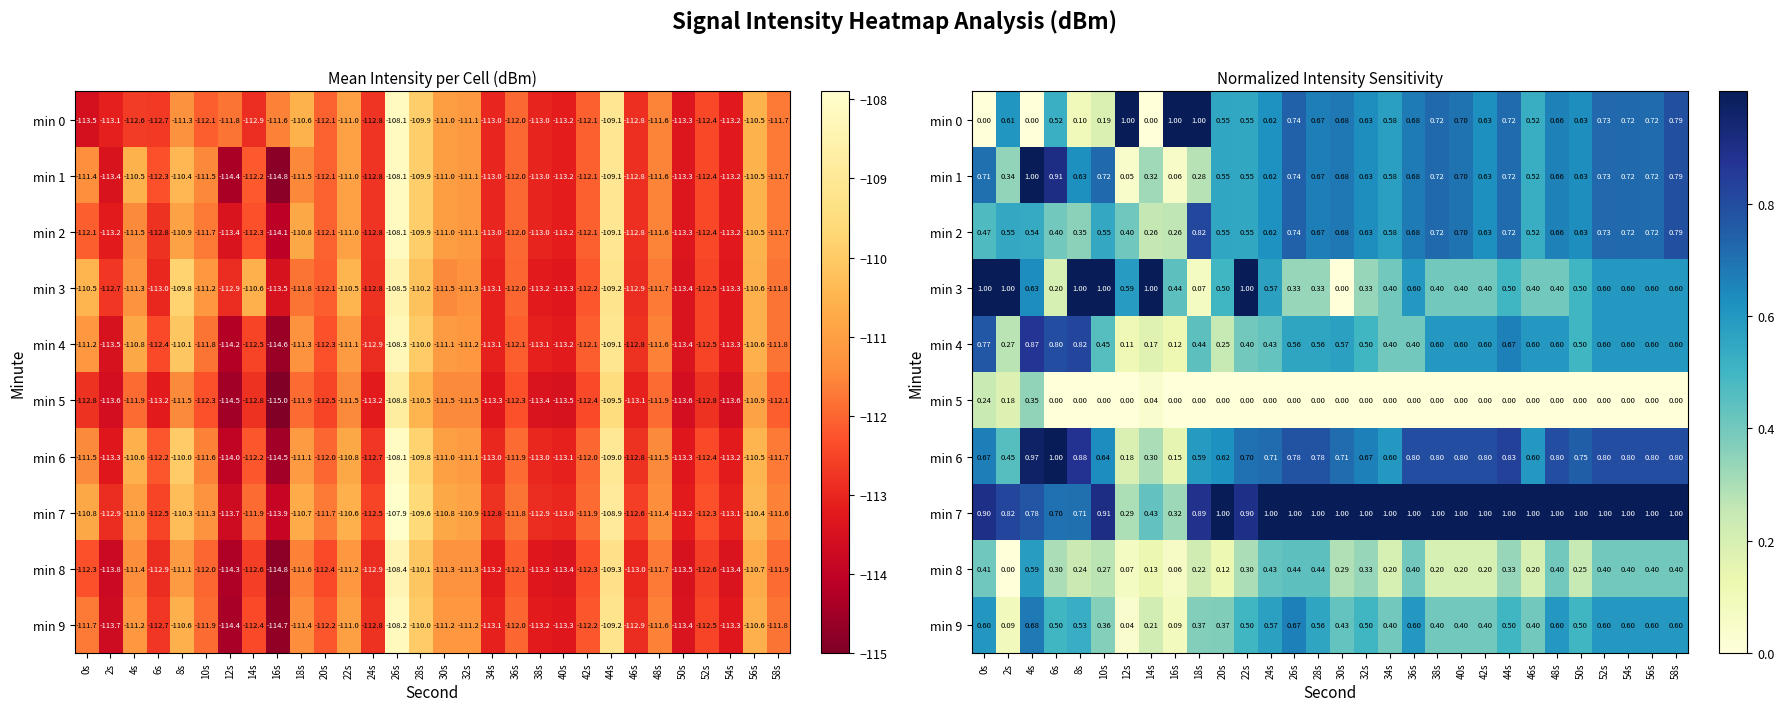

What is the sum of the min 6 values at 16s and 50s?

0.9